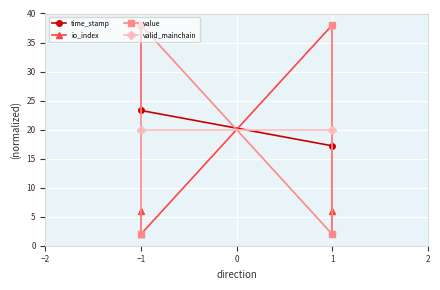

How many io_index values are between 6 and 38?

3